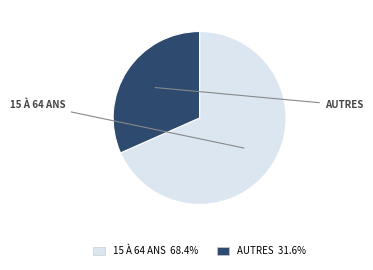

Is there a majority slice in this chart?

Yes